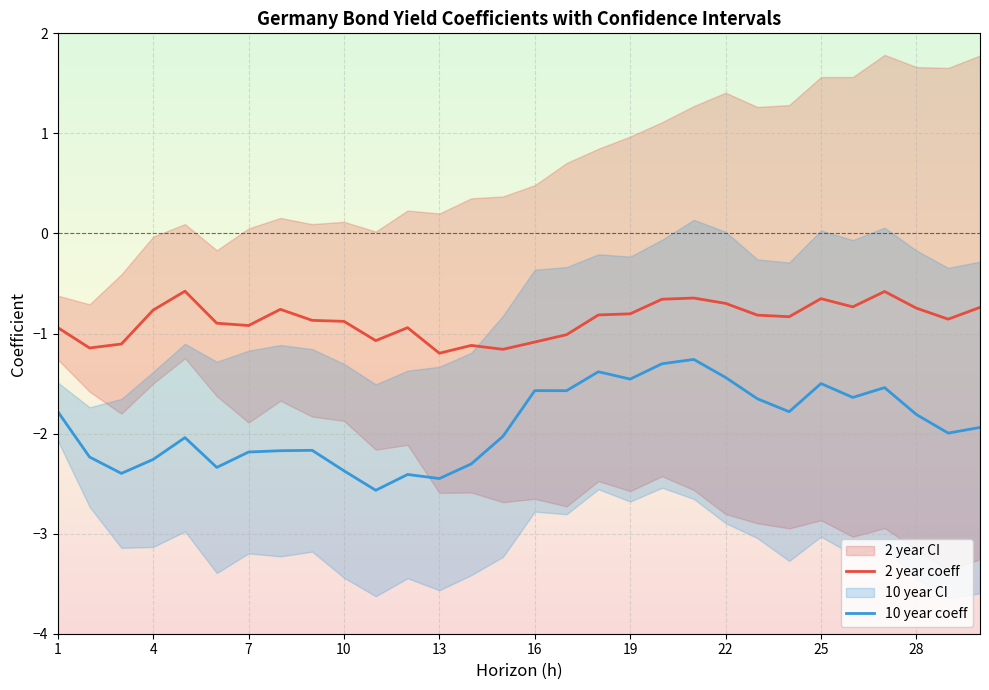

Is it true that 2 year coeff equals -0.7 at 22?

True